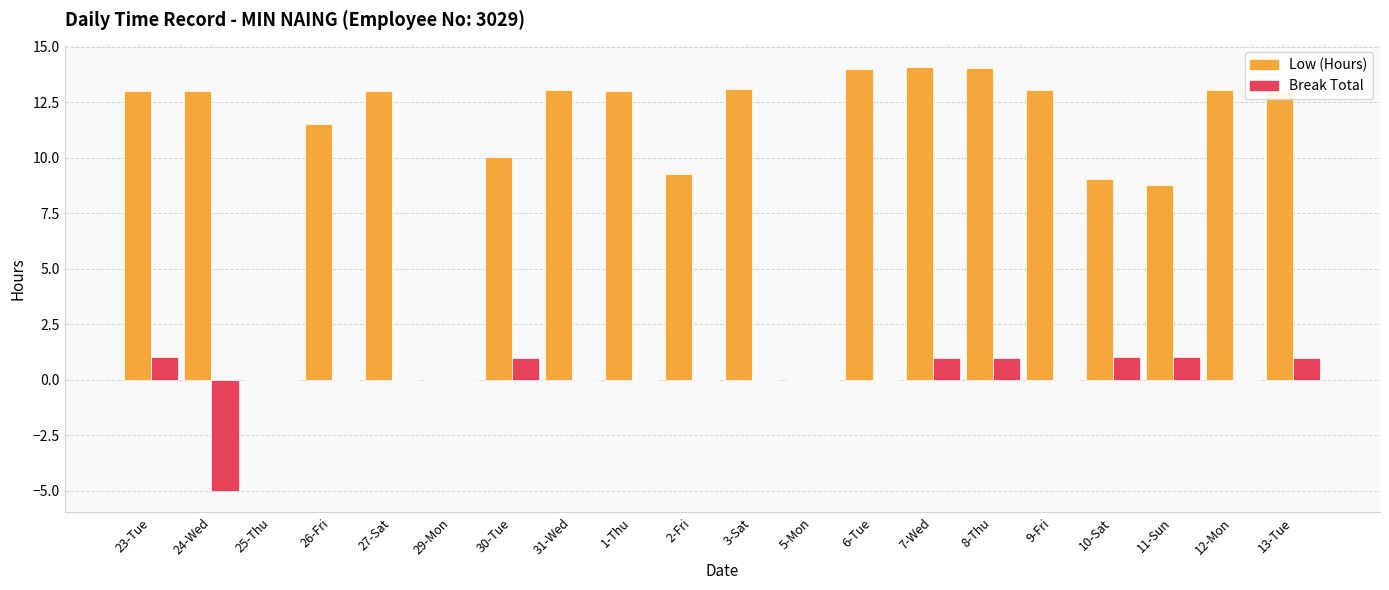

How many categories are shown in the chart?

20